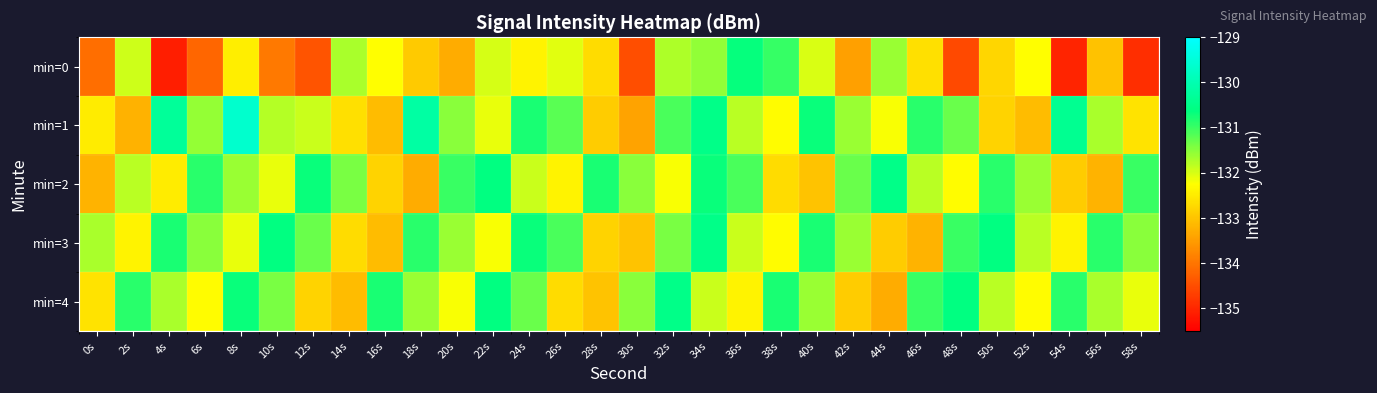

At 36s, list the series in order from largest to smallest.

min=0, min=2, min=1, min=3, min=4